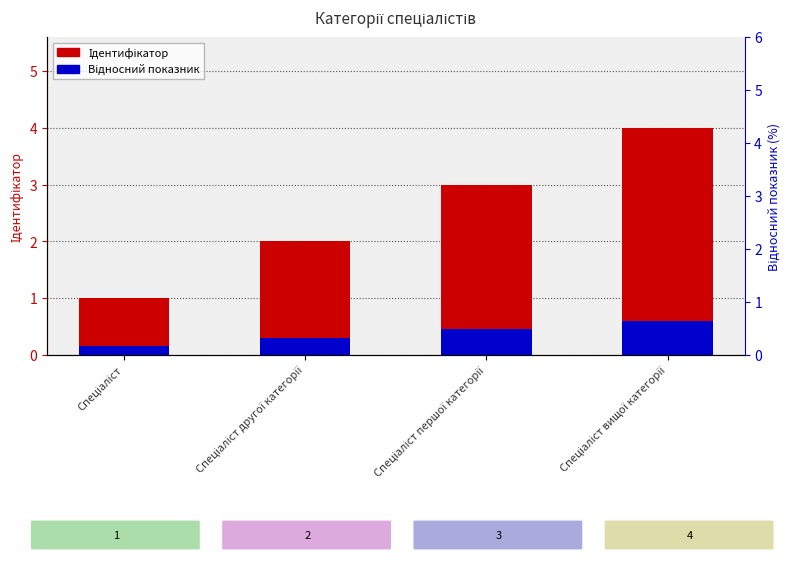

What is the difference between the highest and lowest values at Спеціаліст?

0.8